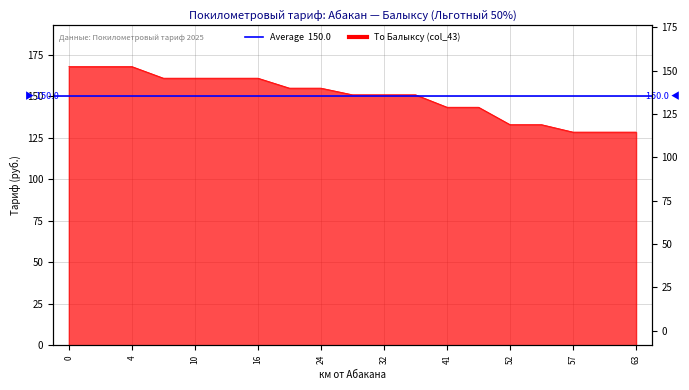

At which label is the value closest to 148?

31